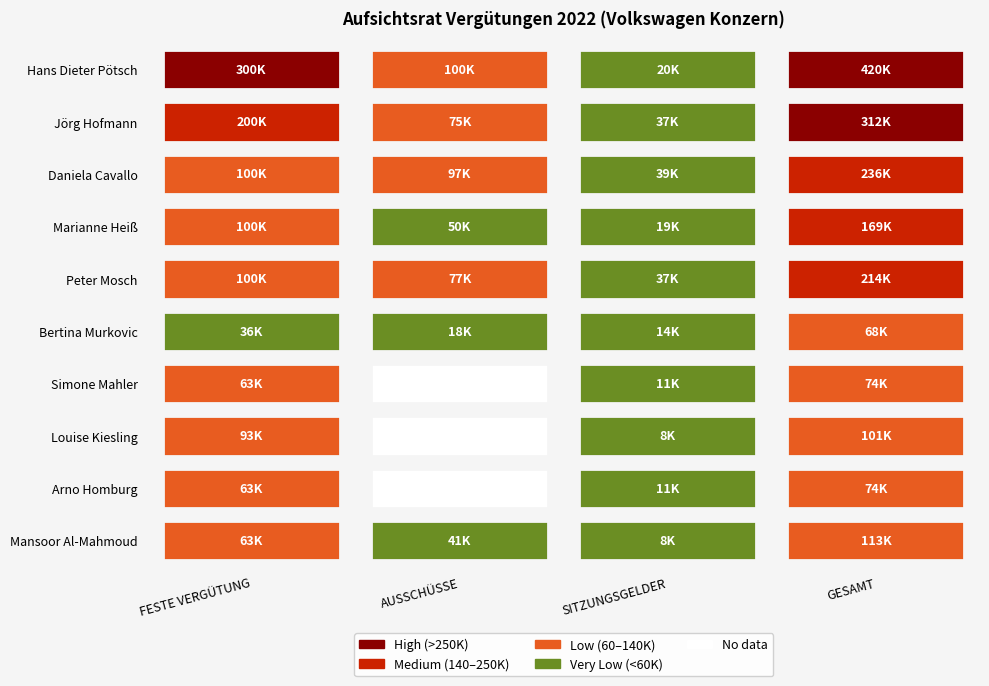

The Hans Dieter Pötsch series shows 420000 at 3. True or false?

True